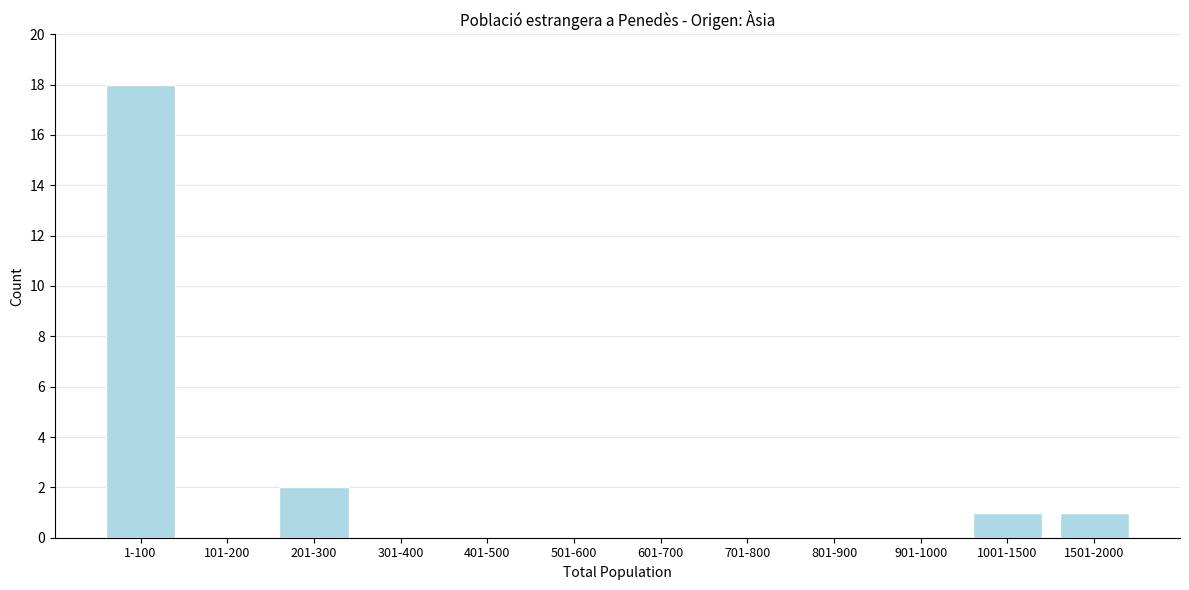

Reading right to left, what are all the values shown in this chart?

1501-2000=1	1001-1500=1	901-1000=0	801-900=0	701-800=0	601-700=0	501-600=0	401-500=0	301-400=0	201-300=2	101-200=0	1-100=18